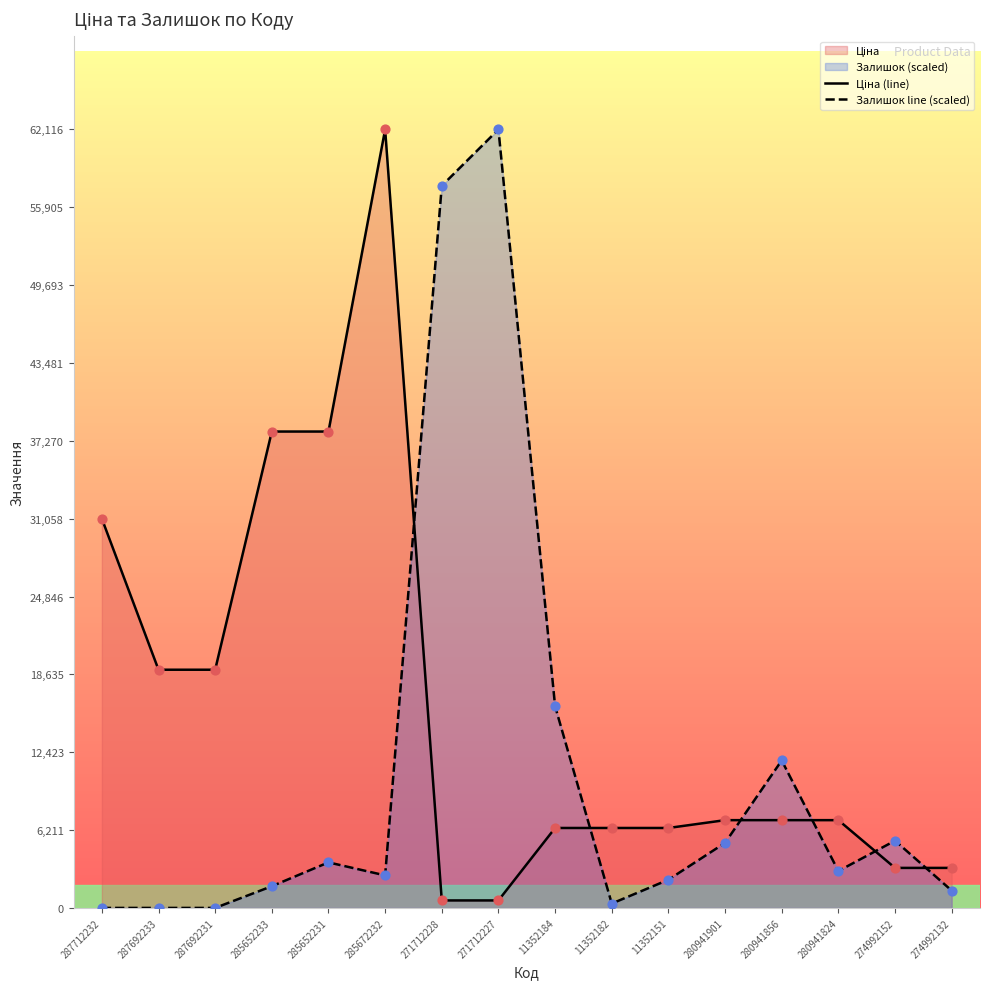

Is the value of Ціна (line) at 287692231 greater than the value of Залишок line (scaled) at 280941856?

Yes